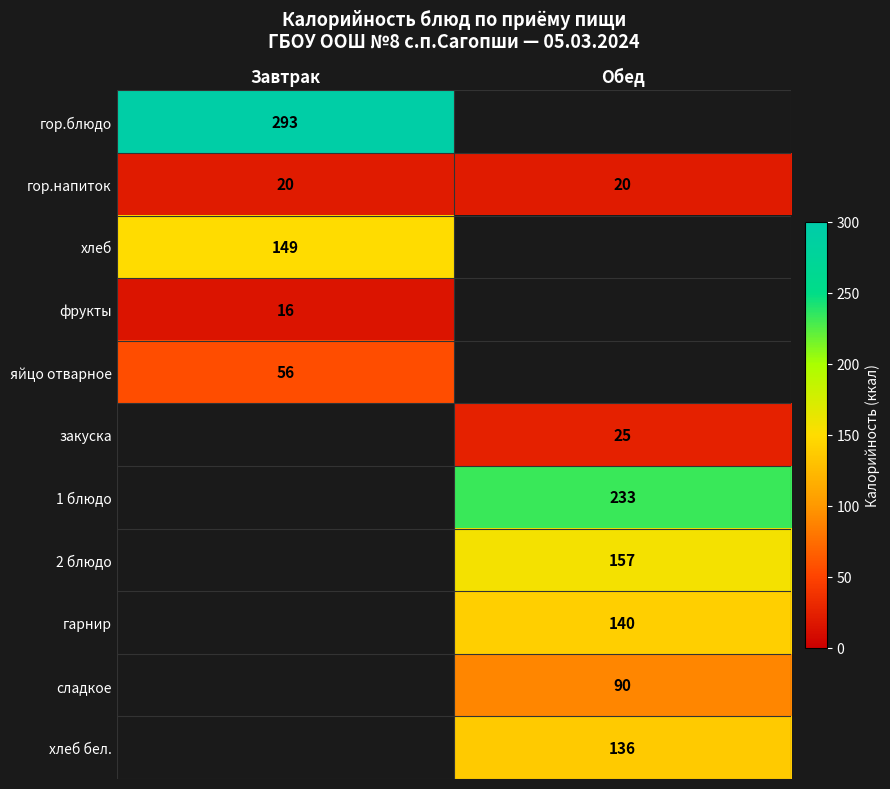

How many categories are shown in the chart?

2